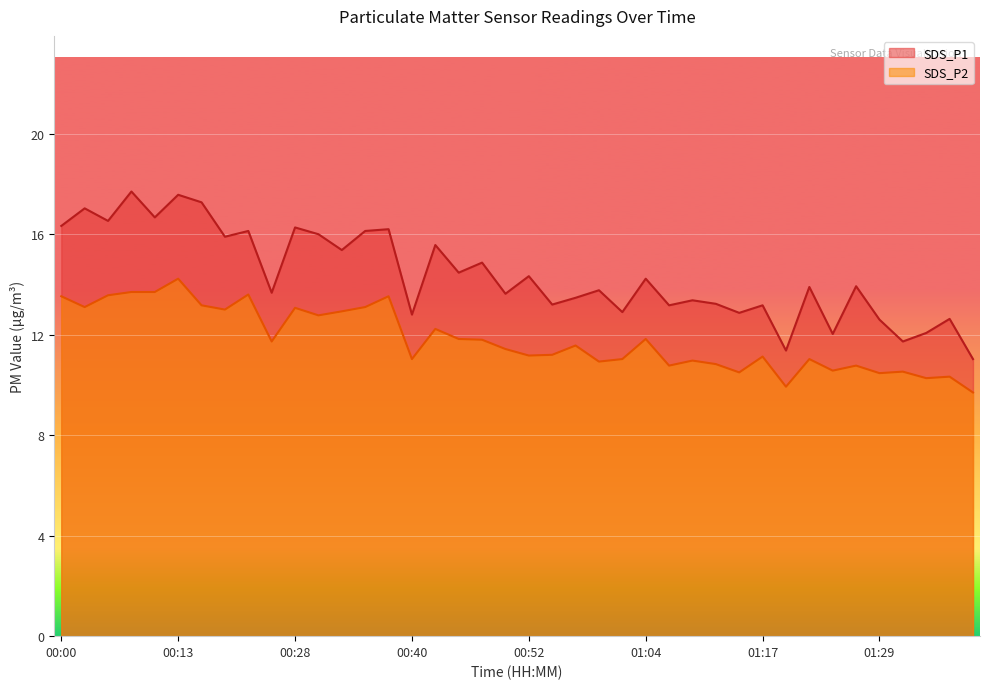

How many lines are shown in the chart?

2